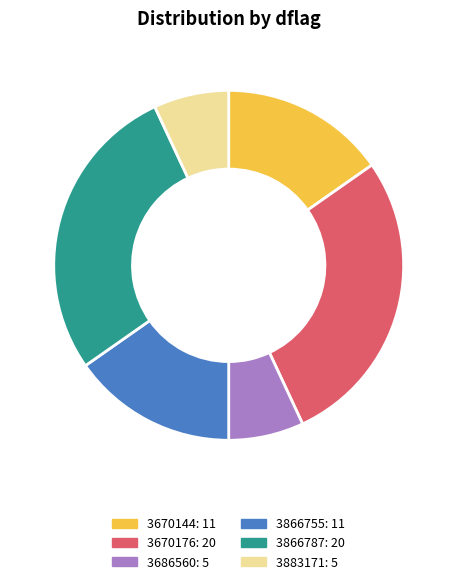

Does any single category account for the majority?

No